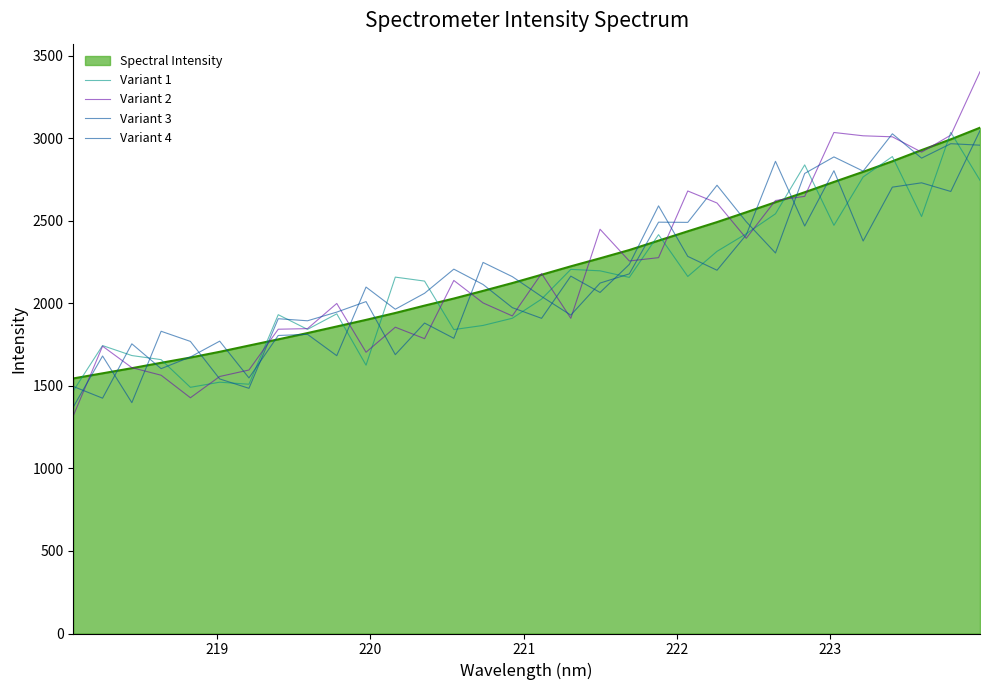

Is this an area chart (filled region under the line)?

Yes